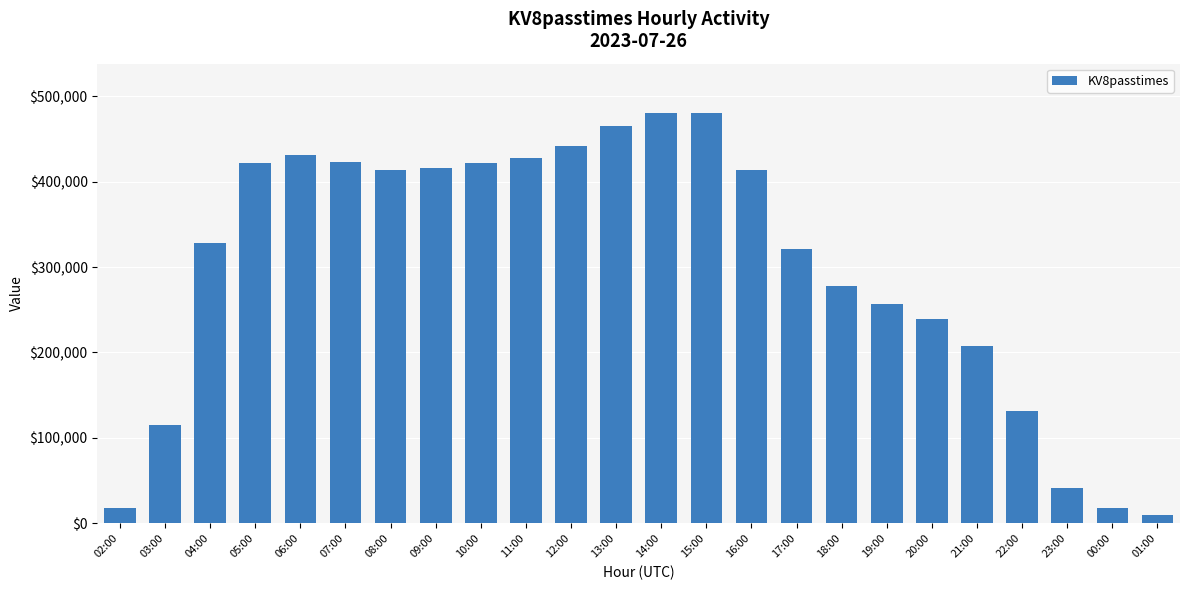

What is the maximum value shown in the chart?

480406